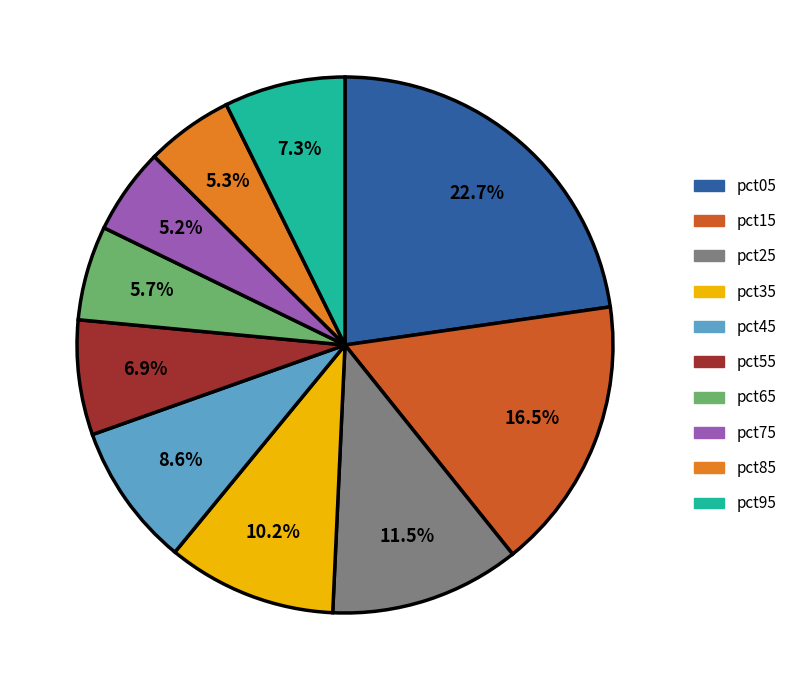

What percentage is the pct45 slice, to the nearest percent?

9%